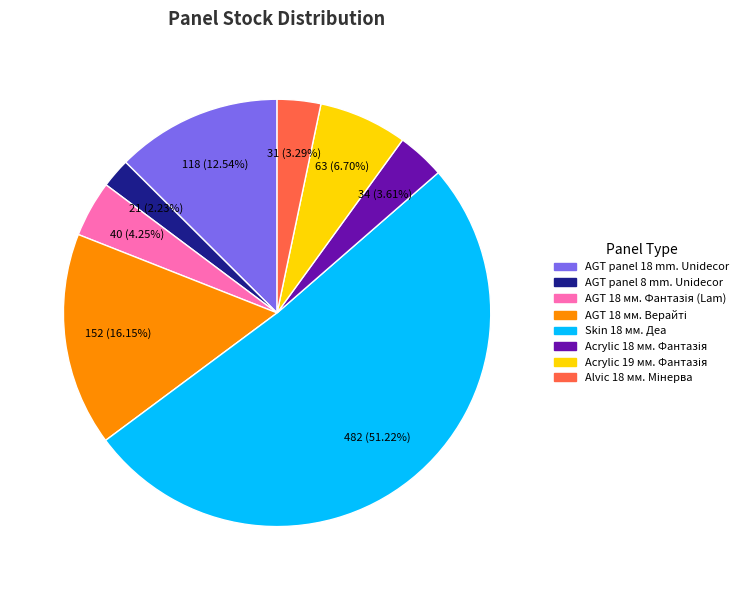

Does any single category account for the majority?

Yes